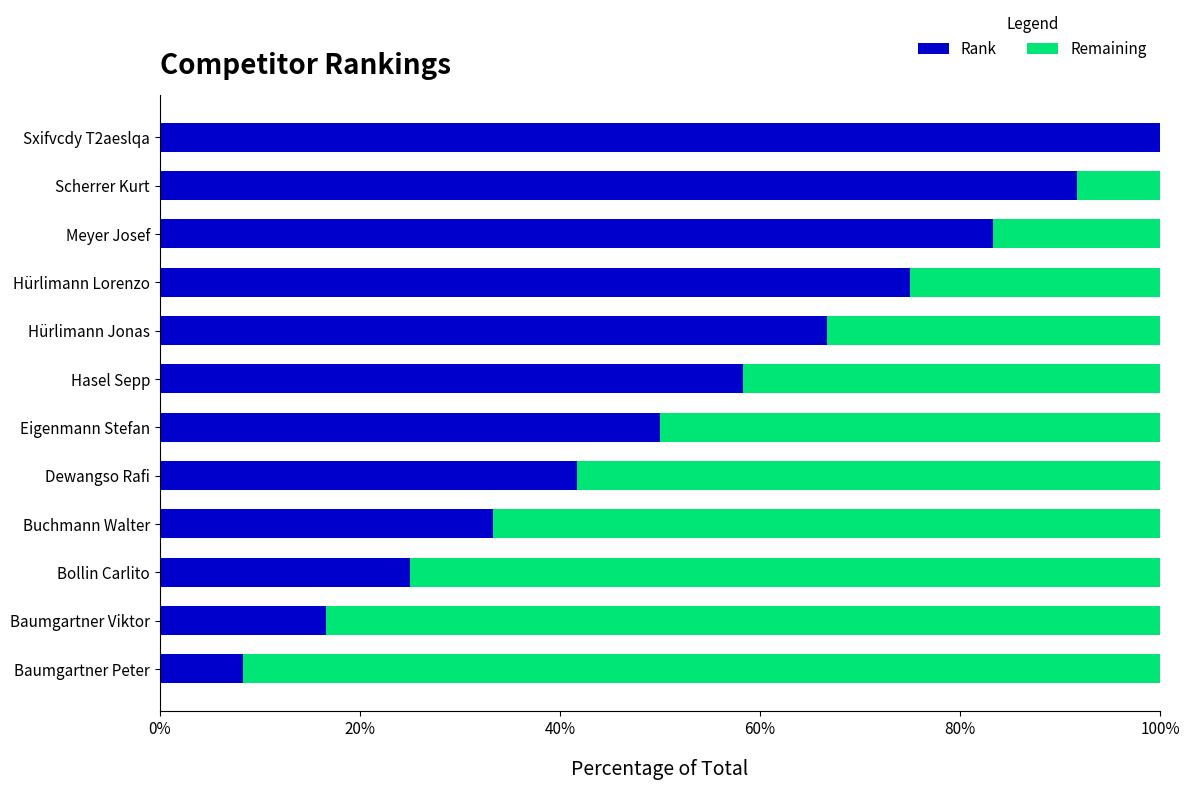

List the series in order of their peak value, highest first.

Rank, Remaining